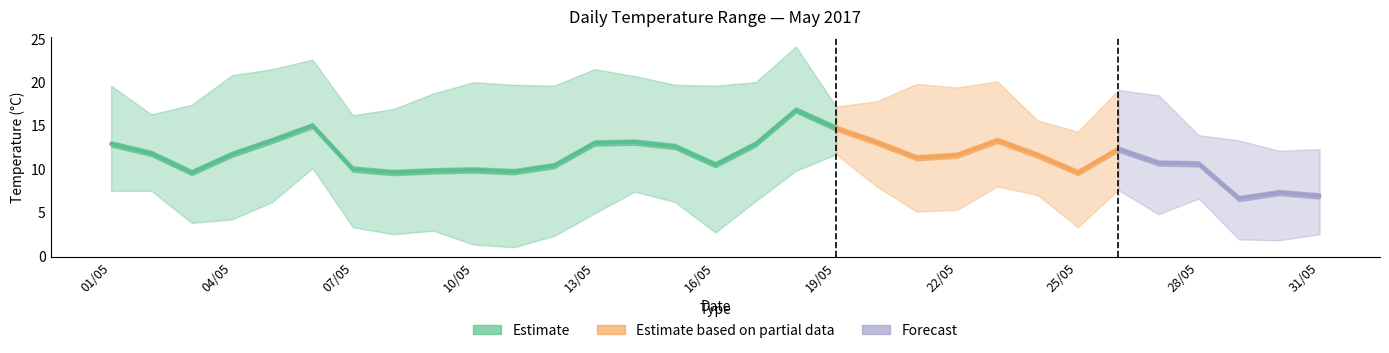

What is the value of the Temperature (MAX) point at the 1st from the left?

19.6